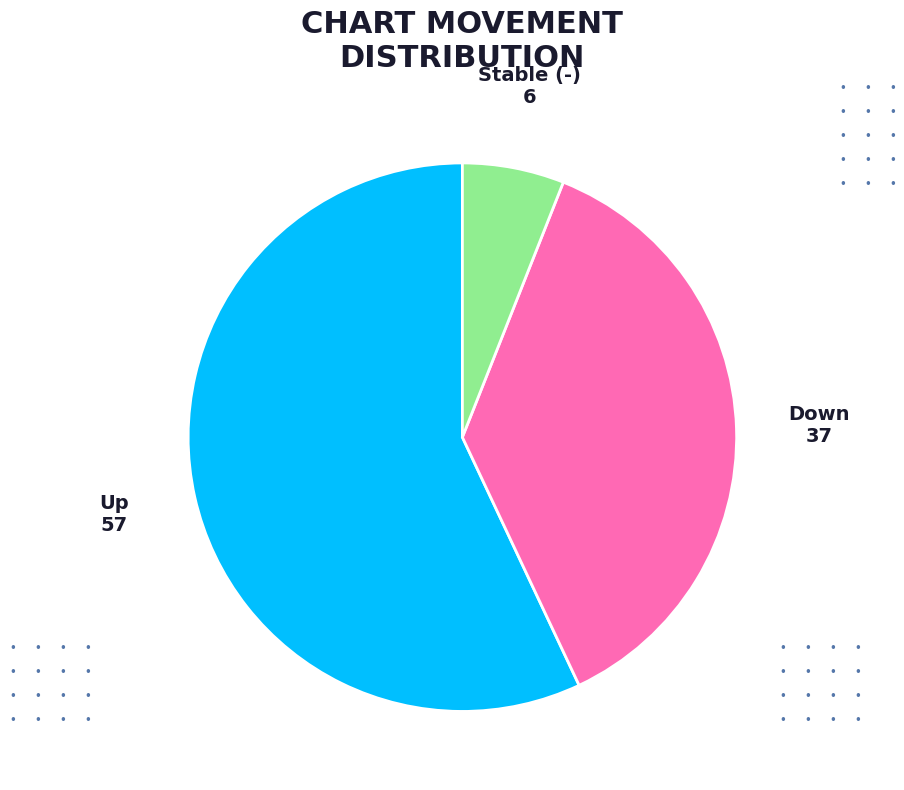

Is there any slice that represents more than half of the pie?

Yes